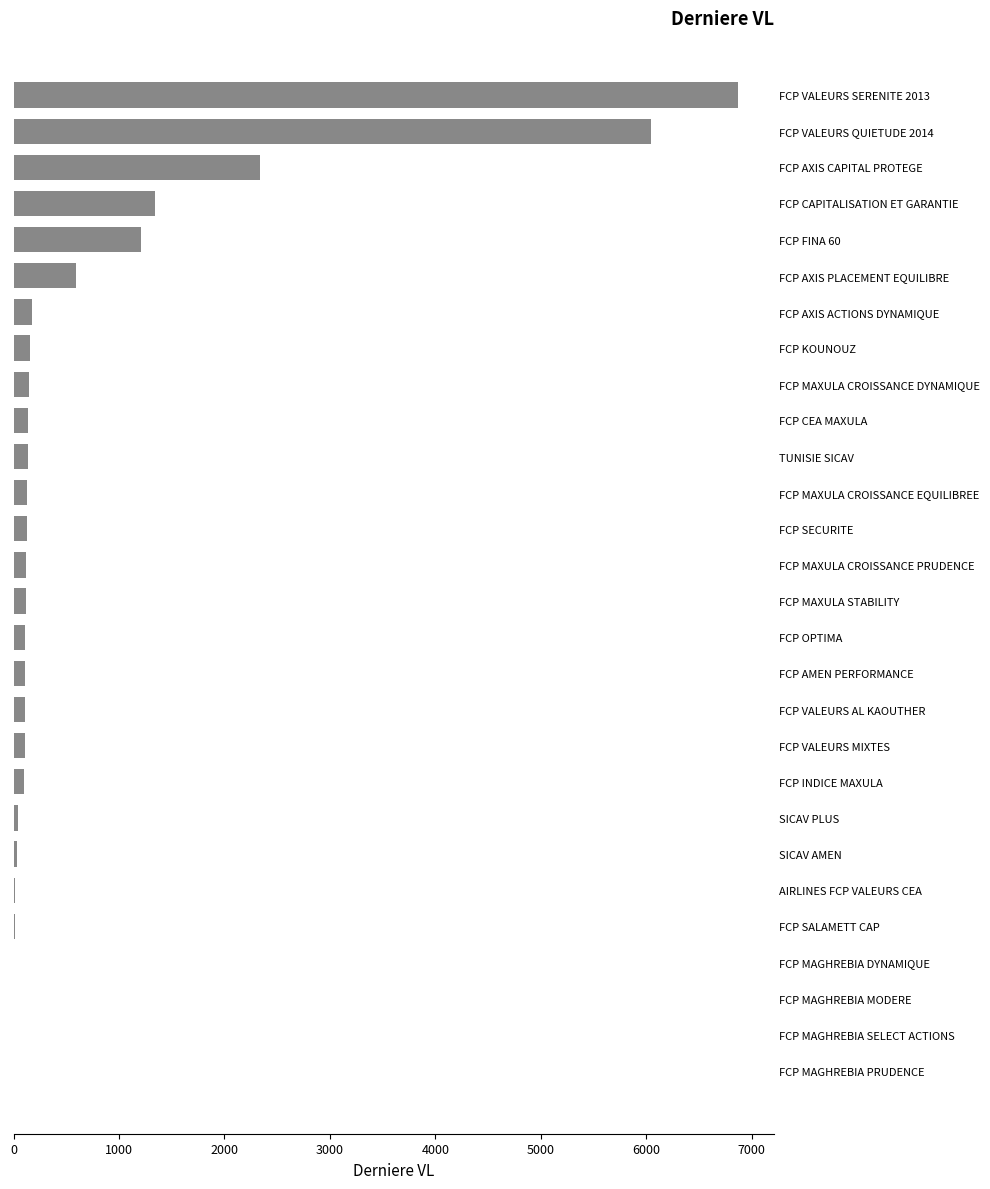

Are the bars horizontal?

Yes